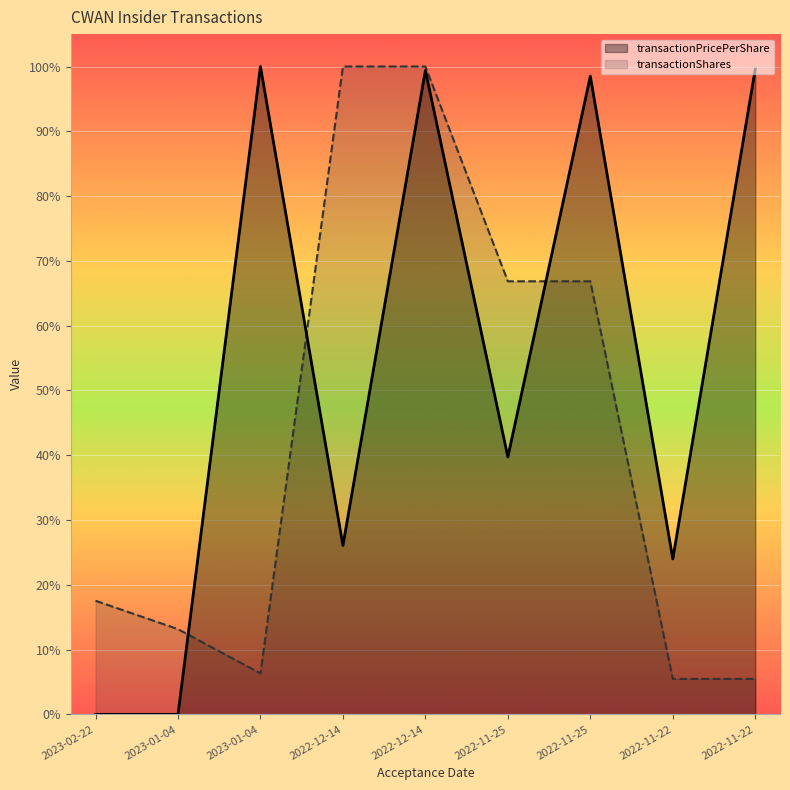

What are all the series names shown in the legend?

transactionPricePerShare, transactionShares